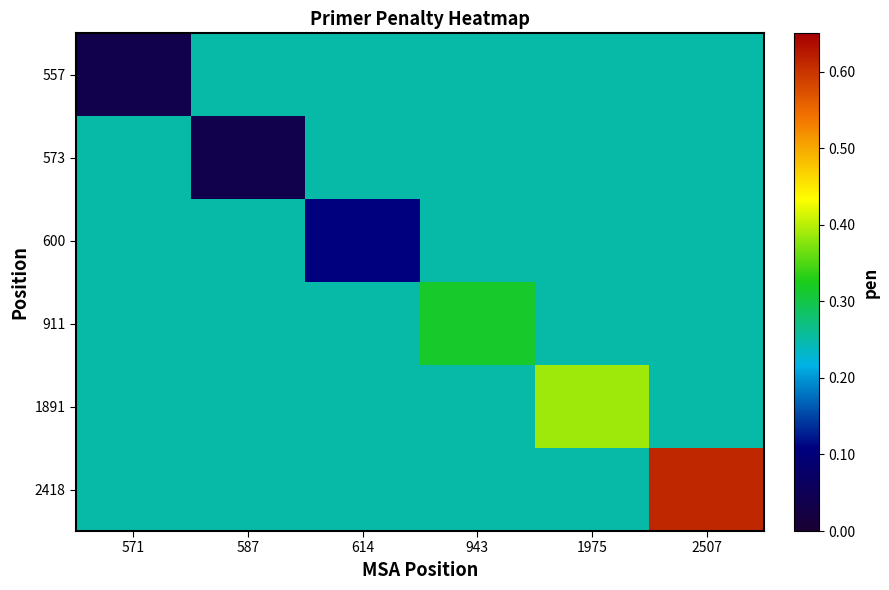

What is the spread (max minus min) of values at 943?

0.1